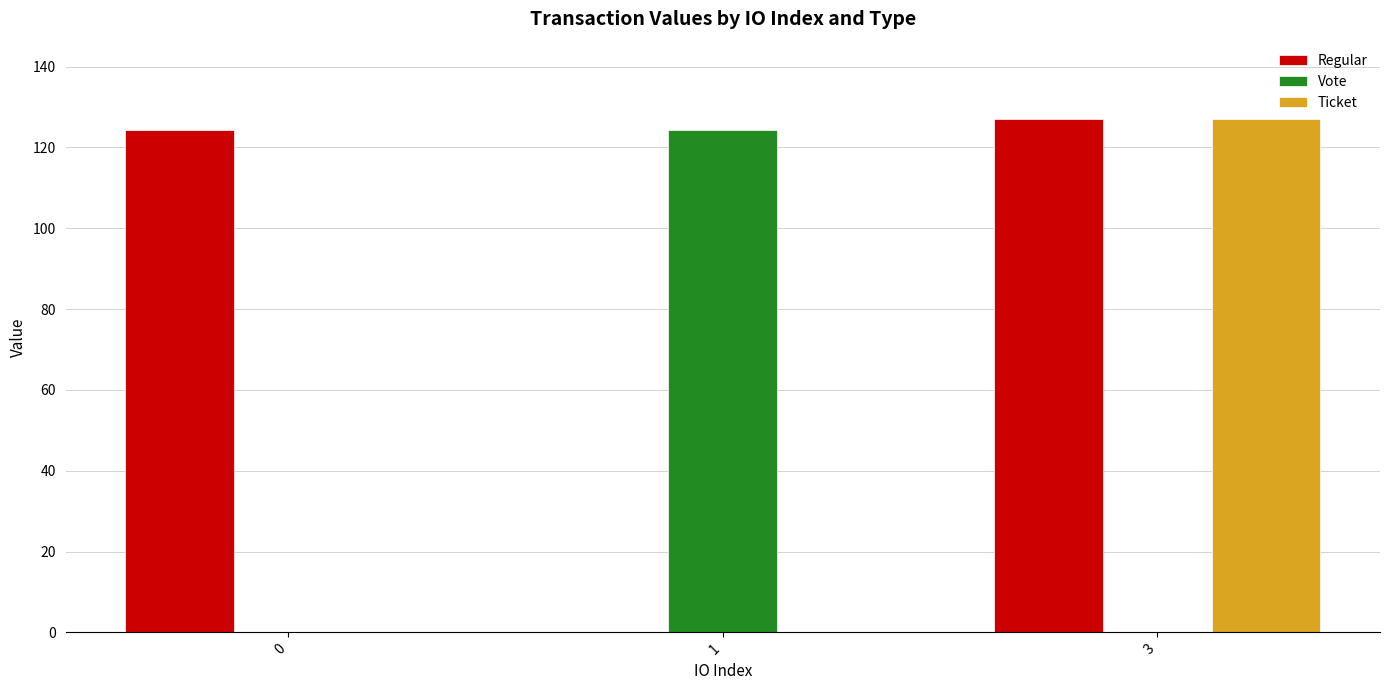

What is the total value across all series at 3?

254.2